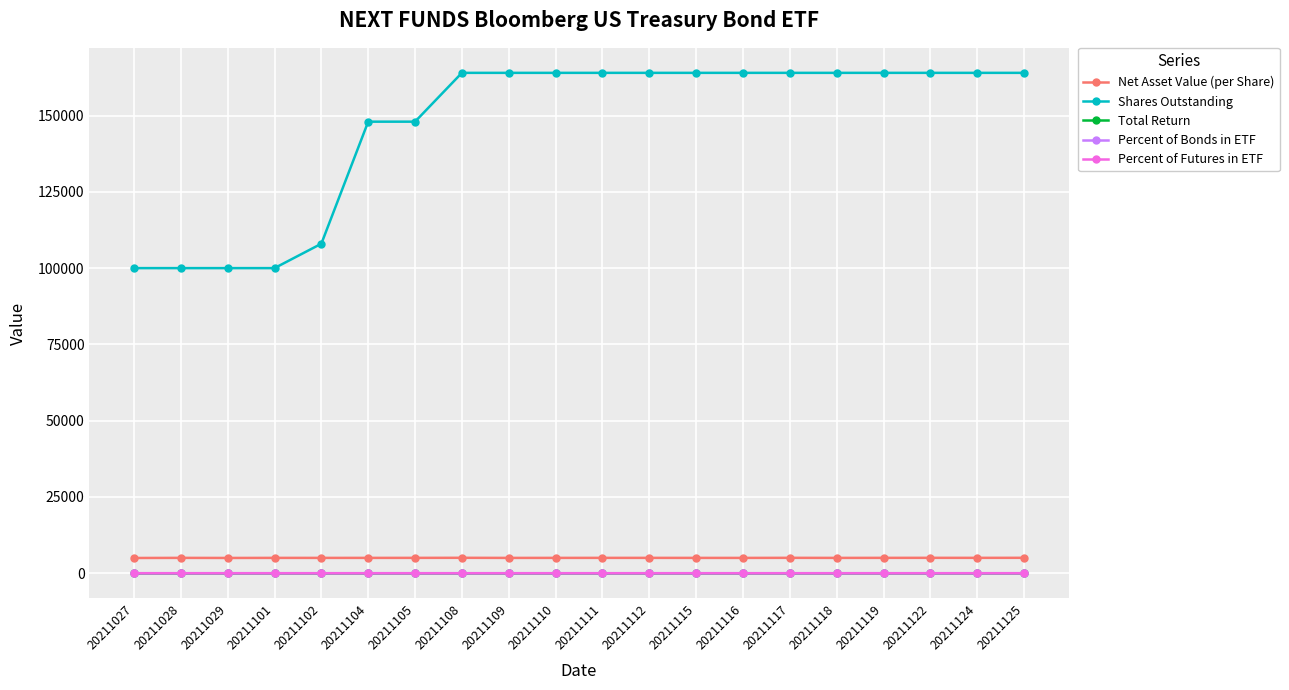

The value of Shares Outstanding at 20211105 is 76793.4. True or false?

False